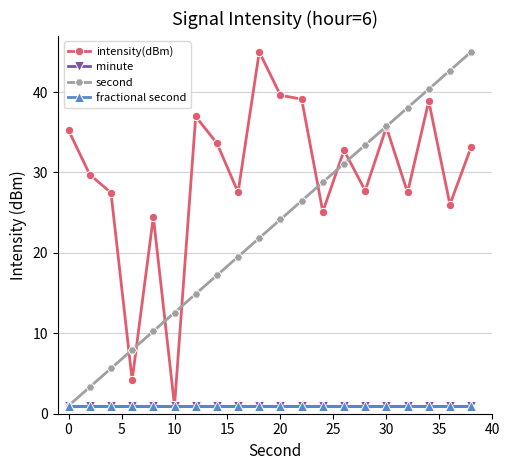

What are all the series names shown in the legend?

intensity(dBm), minute, second, fractional second